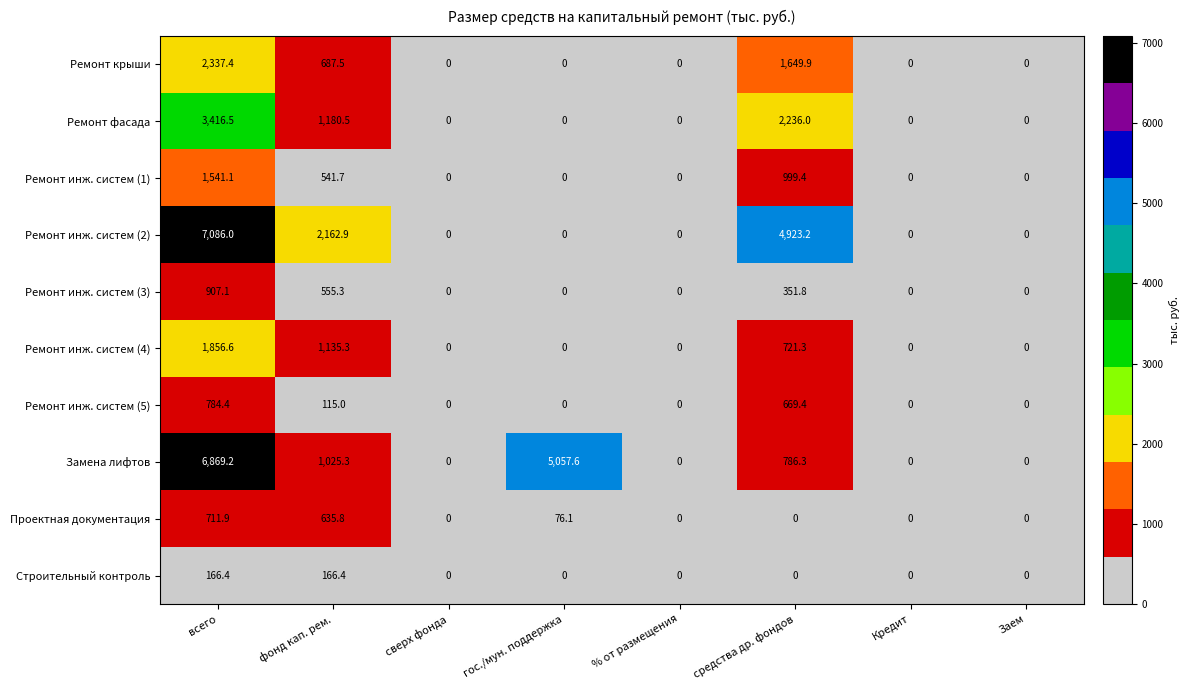

Is it true that Ремонт инж. систем (3) equals 323.3 at % от размещения?

False